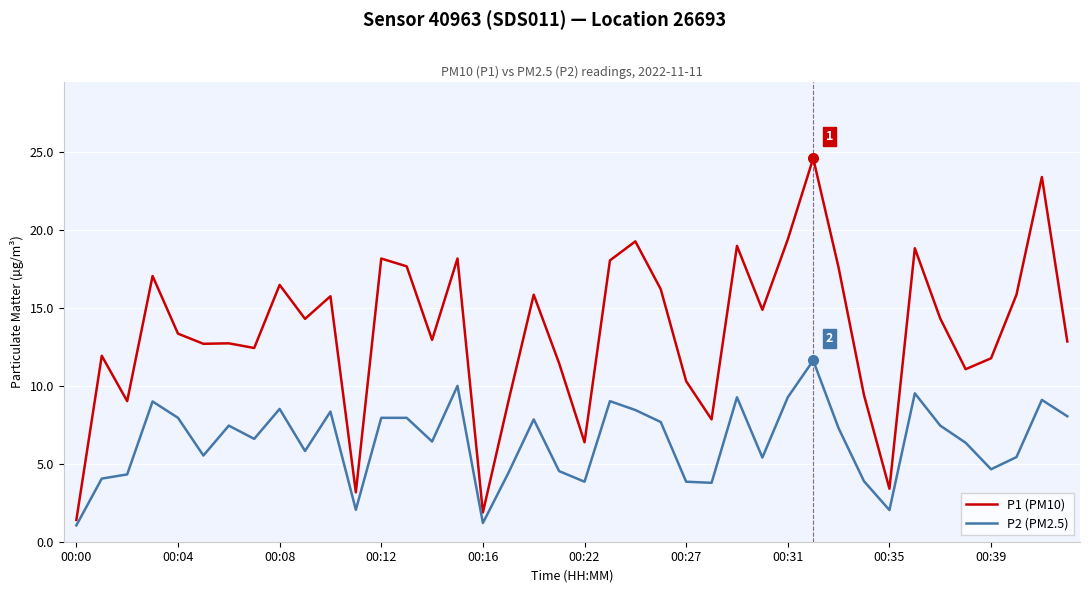

What is the smallest value displayed?

1.1